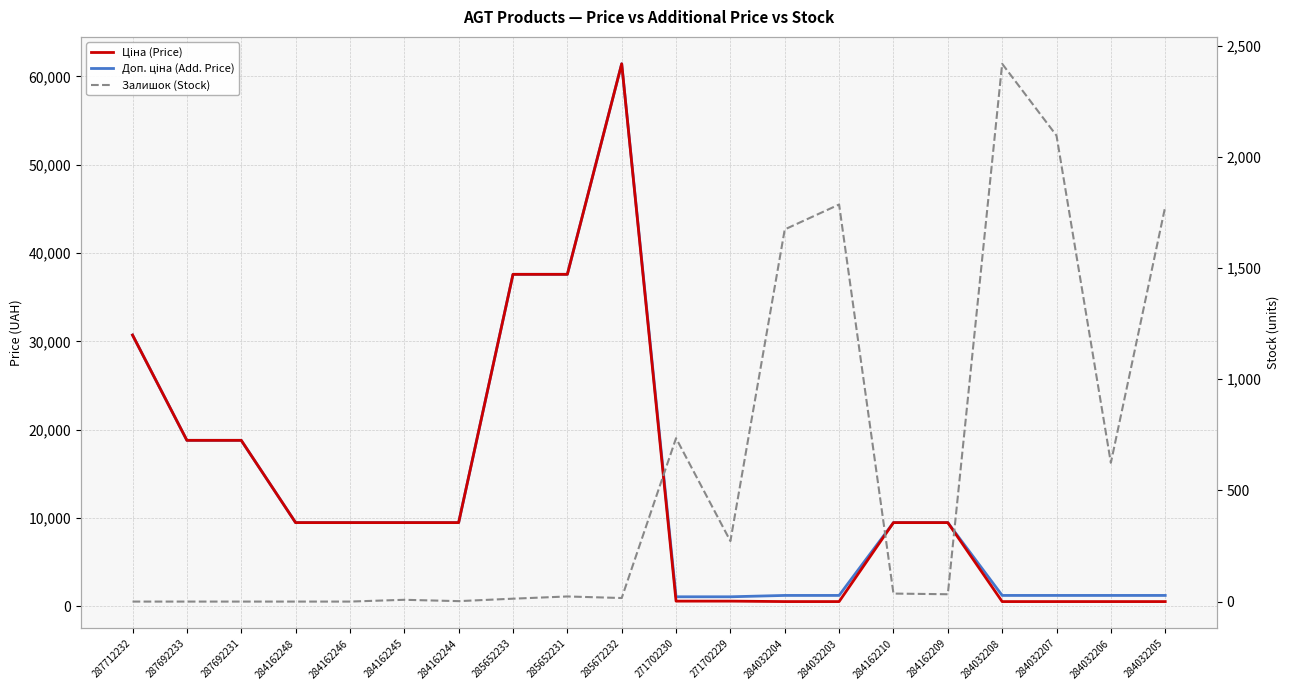

True or false: Доп. ціна (Add. Price) and Залишок (Stock) intersect in this chart.

True